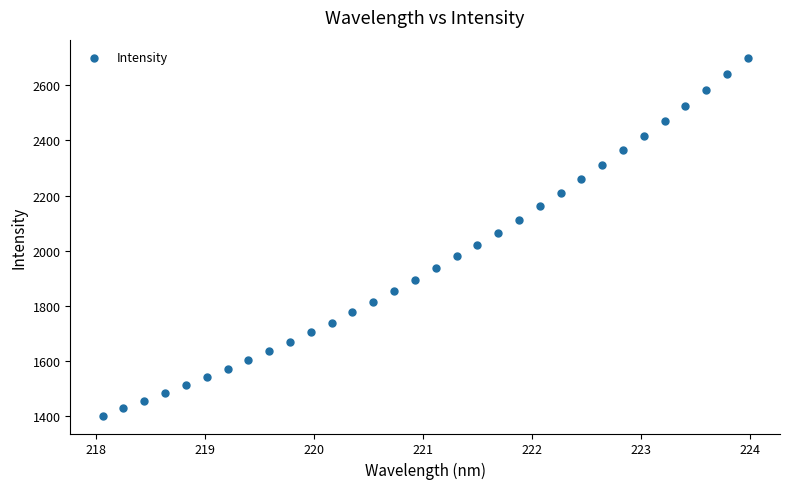

Count the number of points in this scatter plot.

32